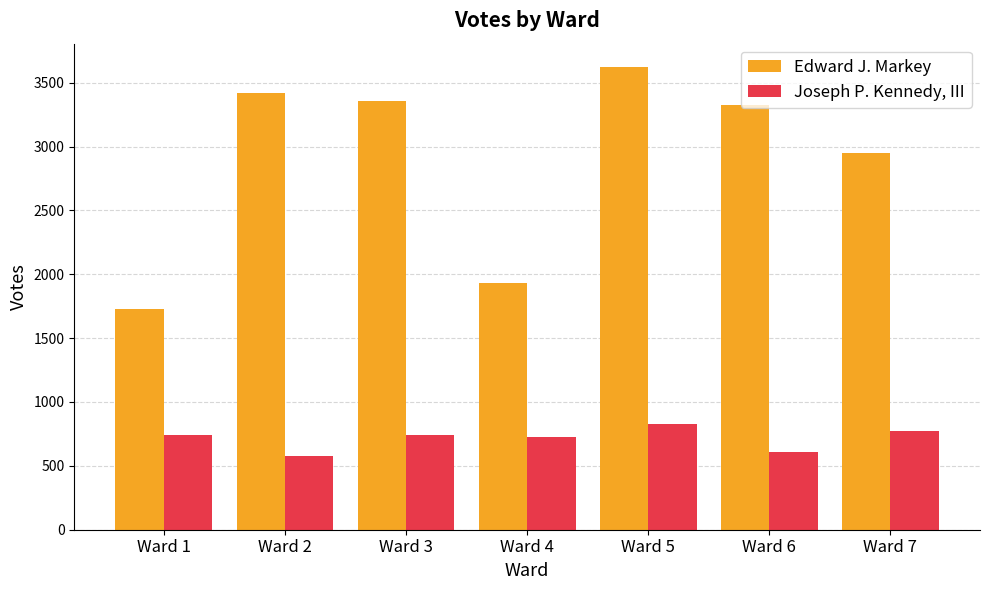

Is it true that Edward J. Markey equals 514 at Ward 1?

False